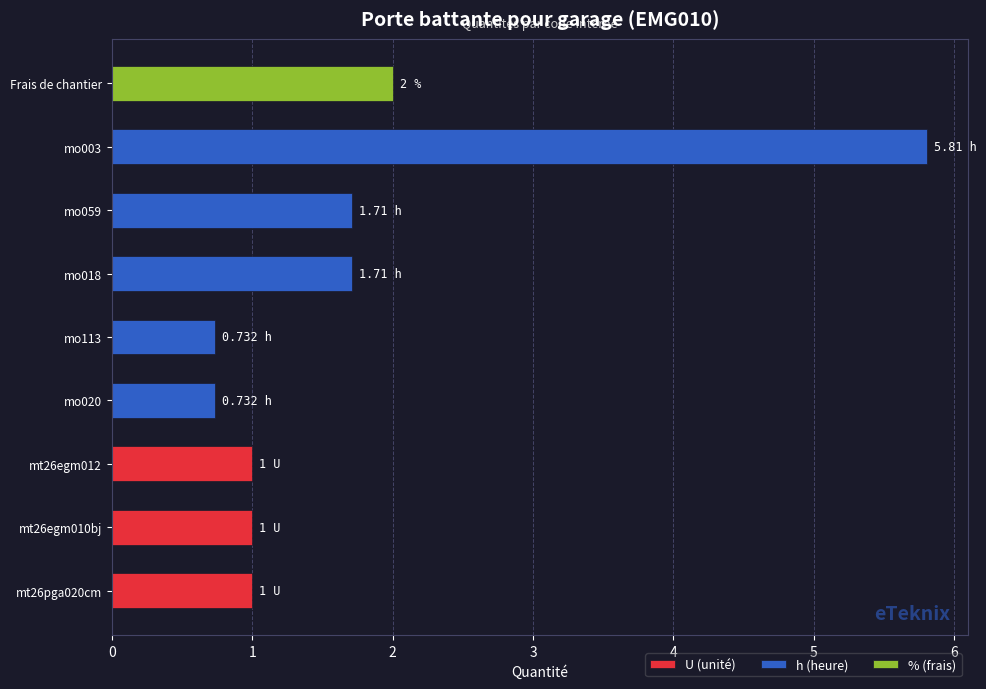

Reading right to left, extract all data points from this chart.

Frais de chantier=2.0	mo003=5.8	mo059=1.7	mo018=1.7	mo113=0.7	mo020=0.7	mt26egm012=1.0	mt26egm010bj=1.0	mt26pga020cm=1.0